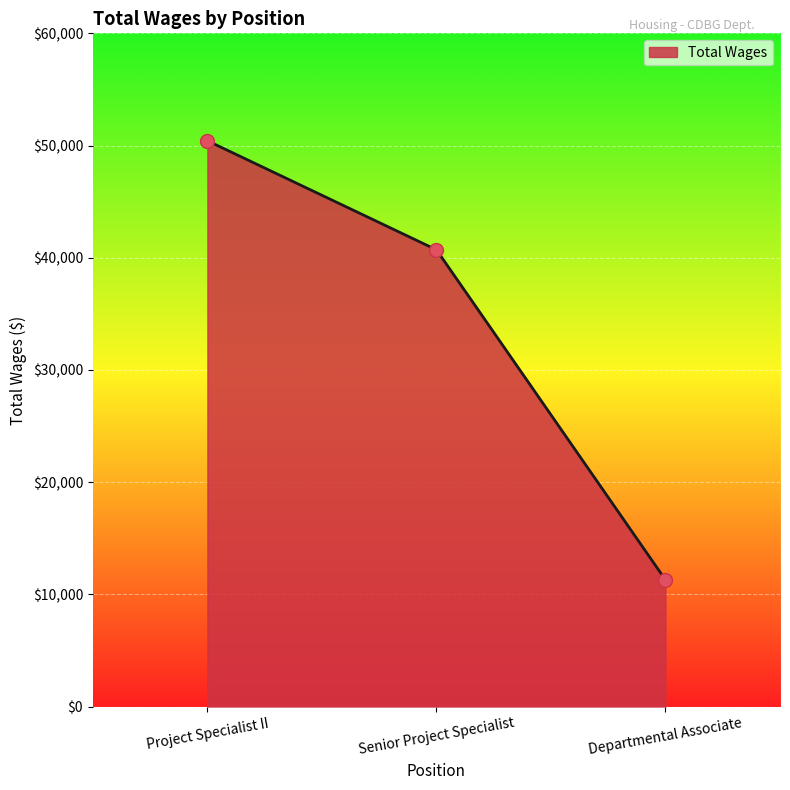

How many values are between 11289 and 50427?

3